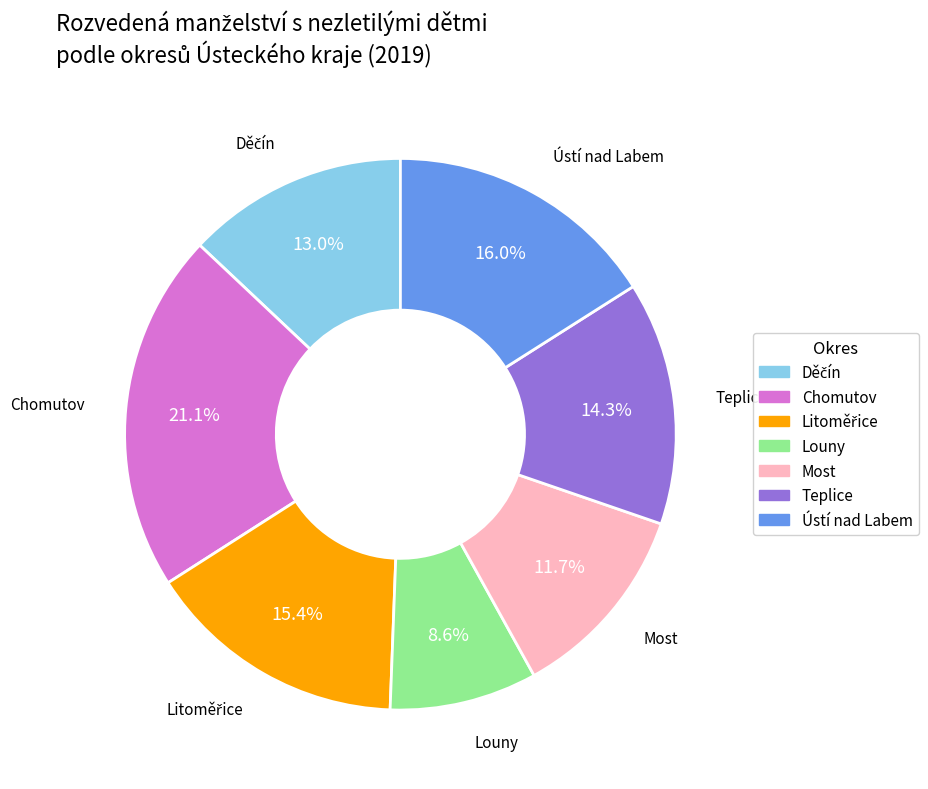

Is Louny the majority of the pie?

No